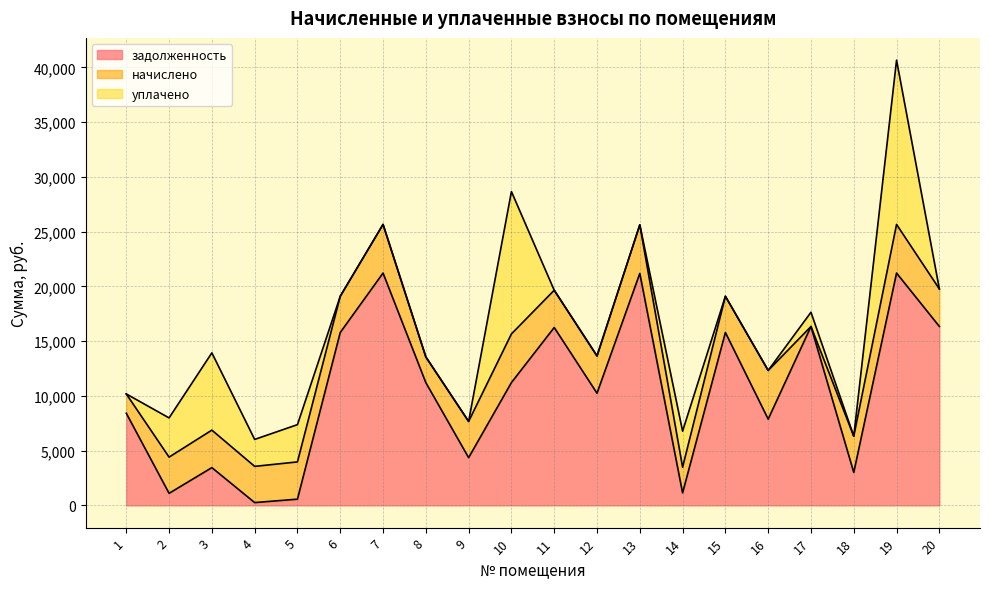

What is the difference between the maximum and second lowest values in the задолженность series?

20645.0